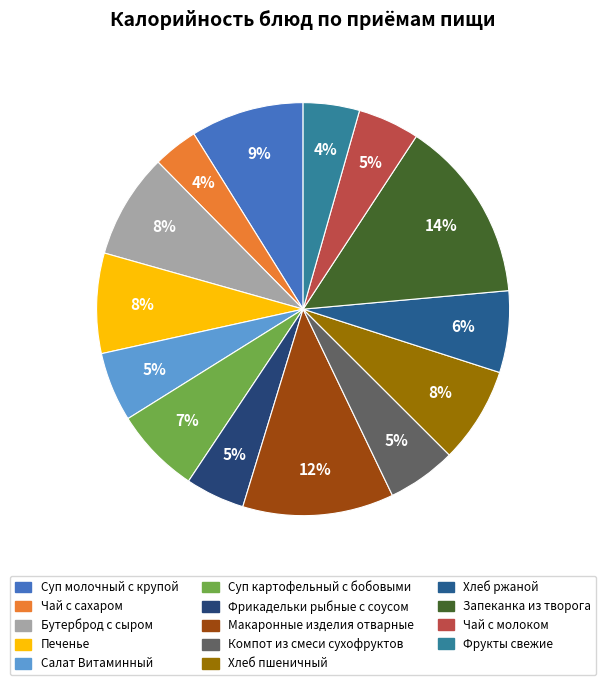

True or false: Компот из смеси сухофруктов accounts for 5% of the total.

True